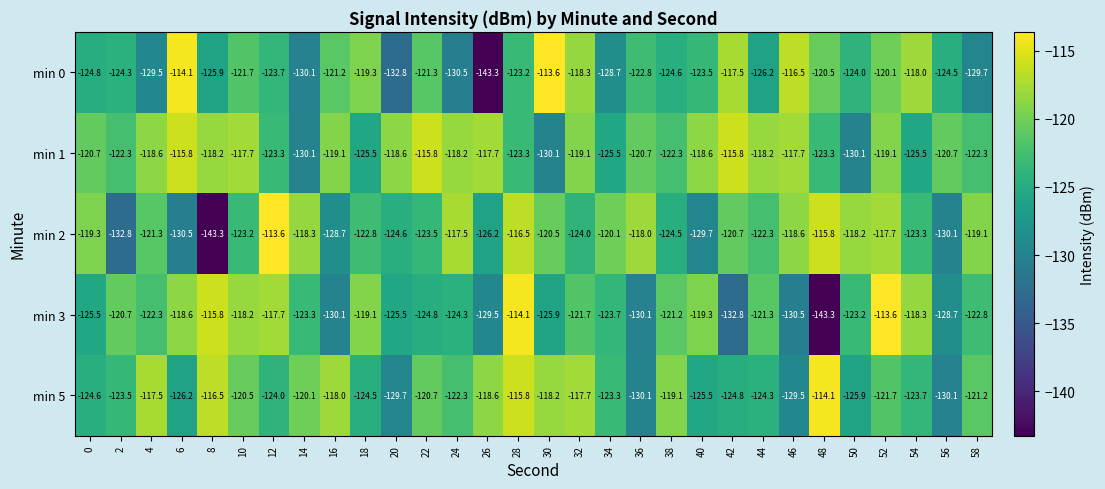

Which category has the lowest value in the min 0 series?

26